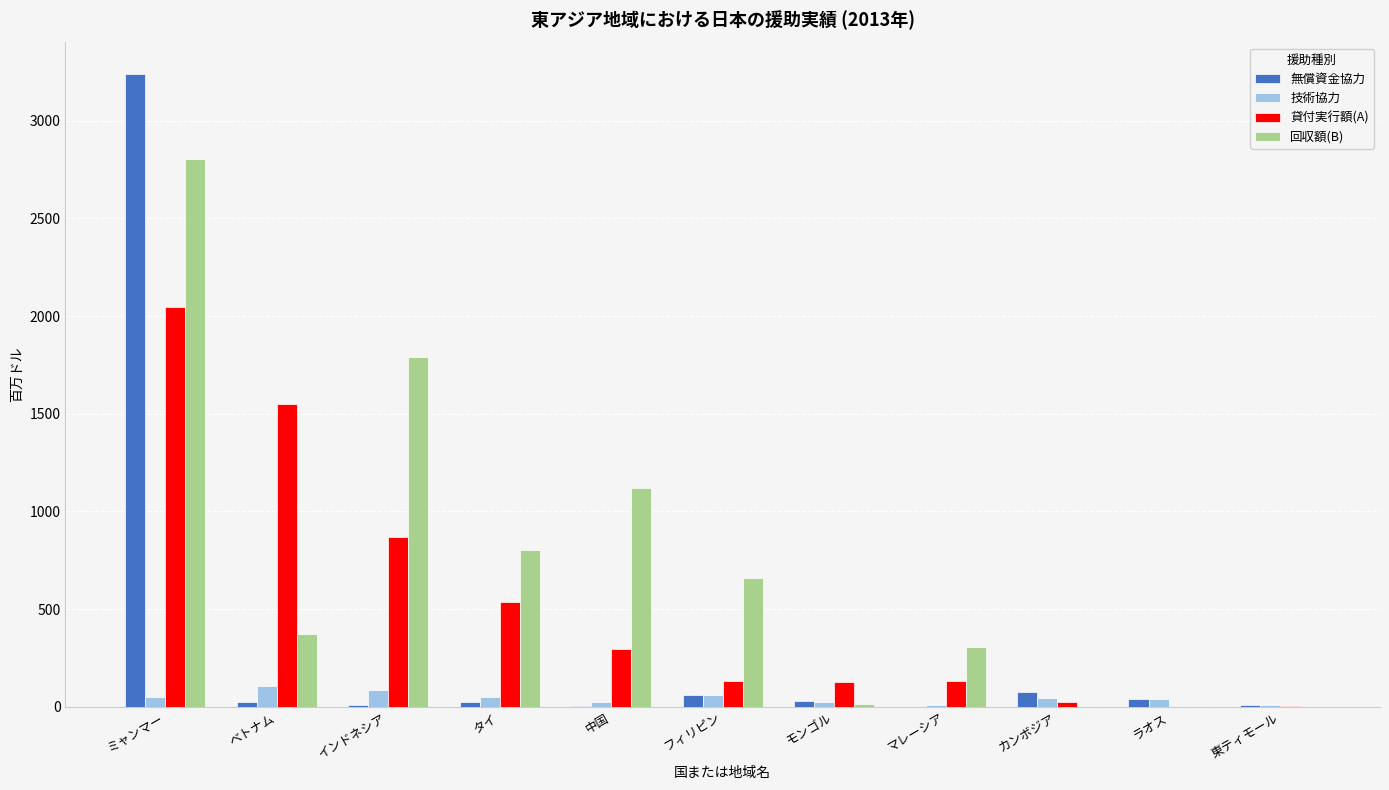

How many distinct data groups are displayed?

4